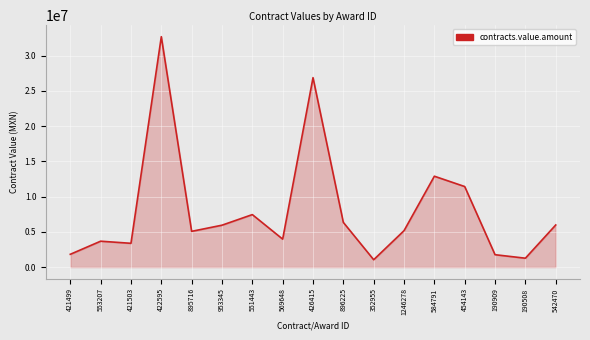

What is the difference between the values at 895716 and 190909?

3315344.8